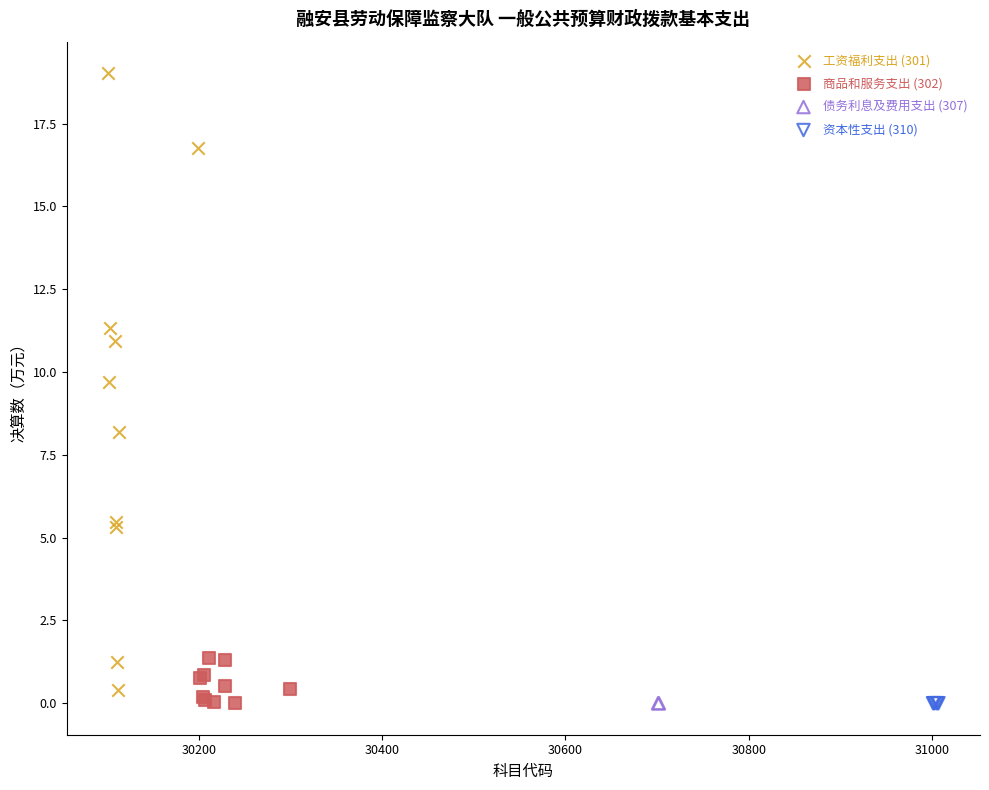

Which series reaches the maximum Y coordinate?

工资福利支出 (301)